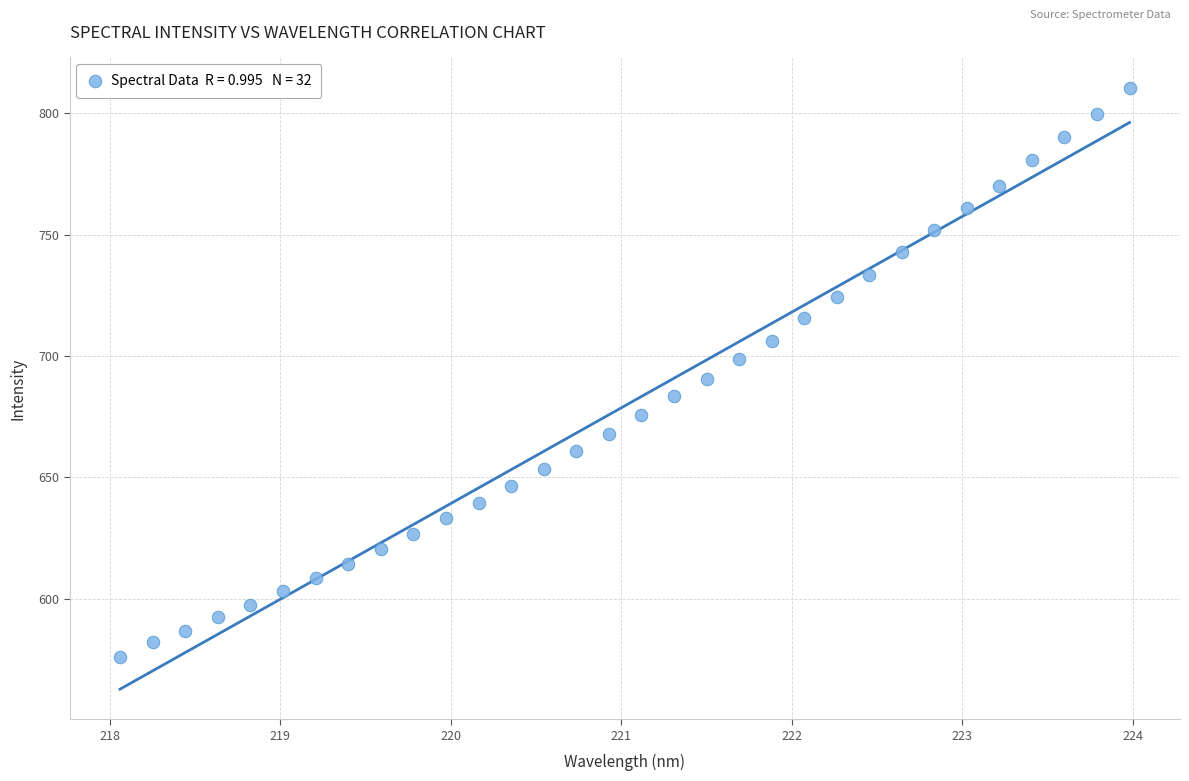

What is the range of Y values (max minus min)?

234.7